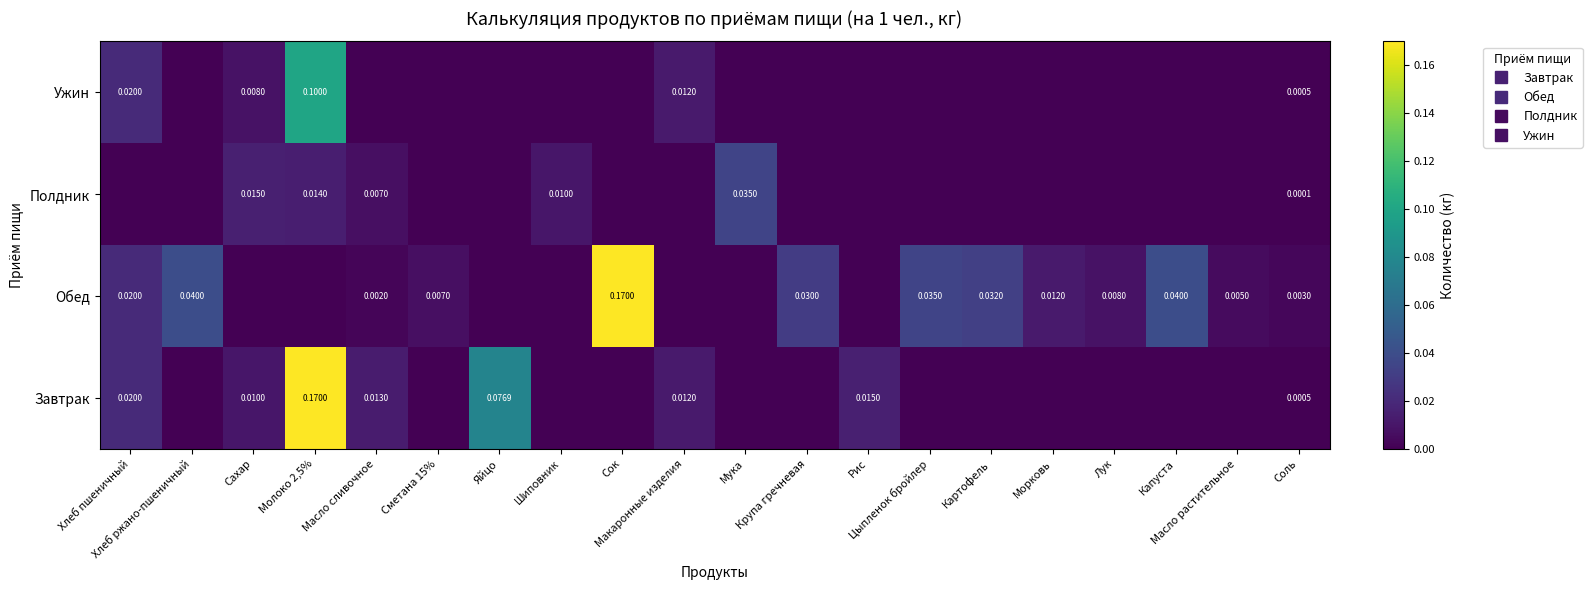

How many data points does each series have?

20